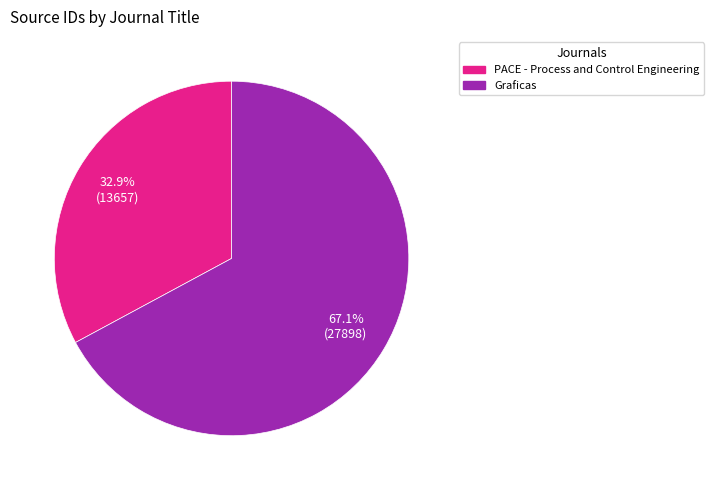

What percentage is the Graficas slice, to the nearest percent?

67%